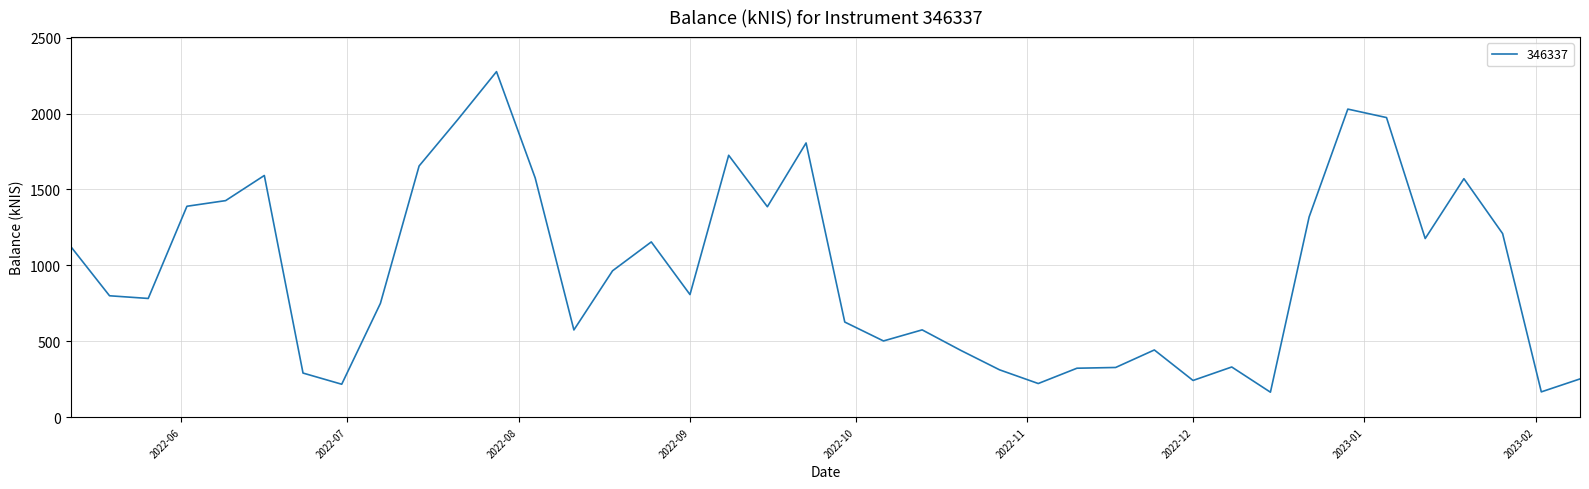

What is the difference between the maximum and minimum values?

2111.8